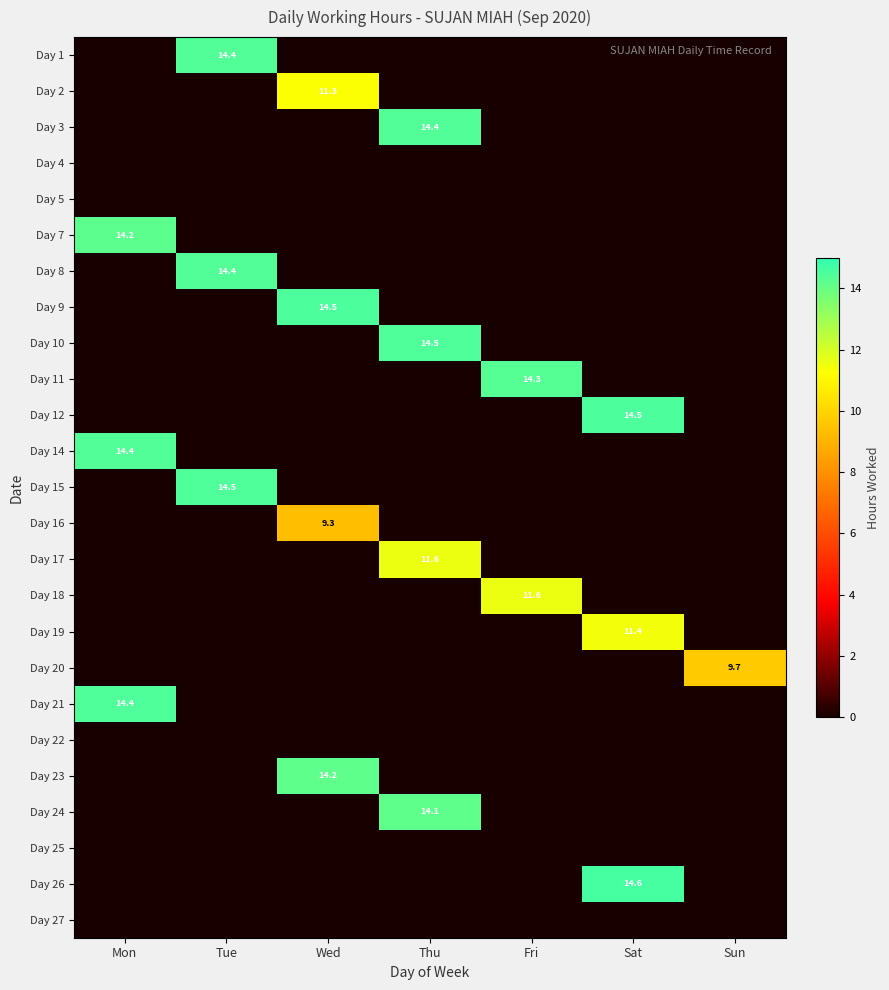

At which category is the sum across all series the highest?

Thu